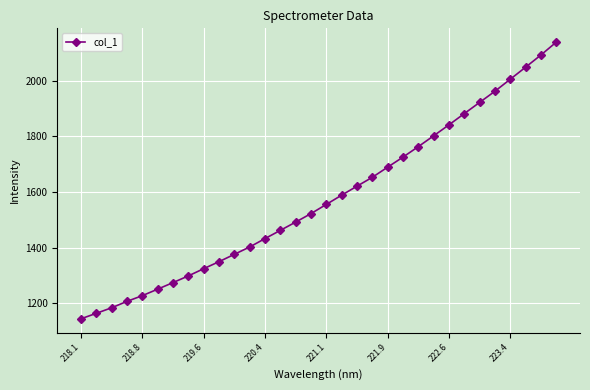

What is the maximum value shown in the chart?

2138.2